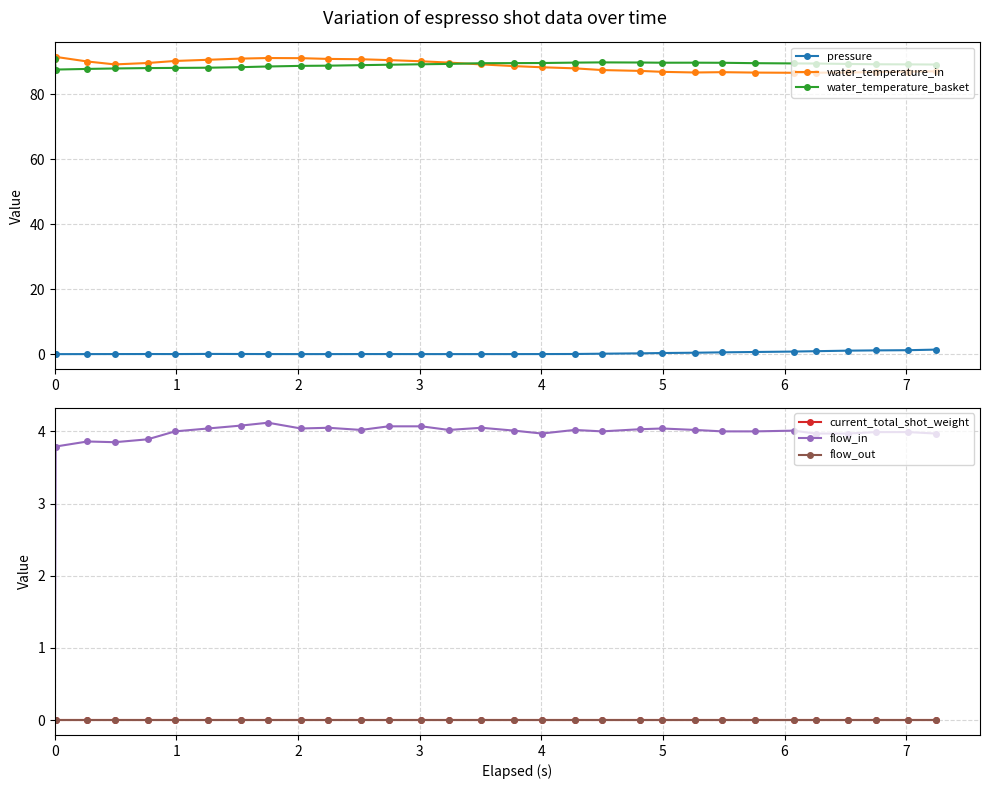

How many values in the water_temperature_in series are below 89?

15